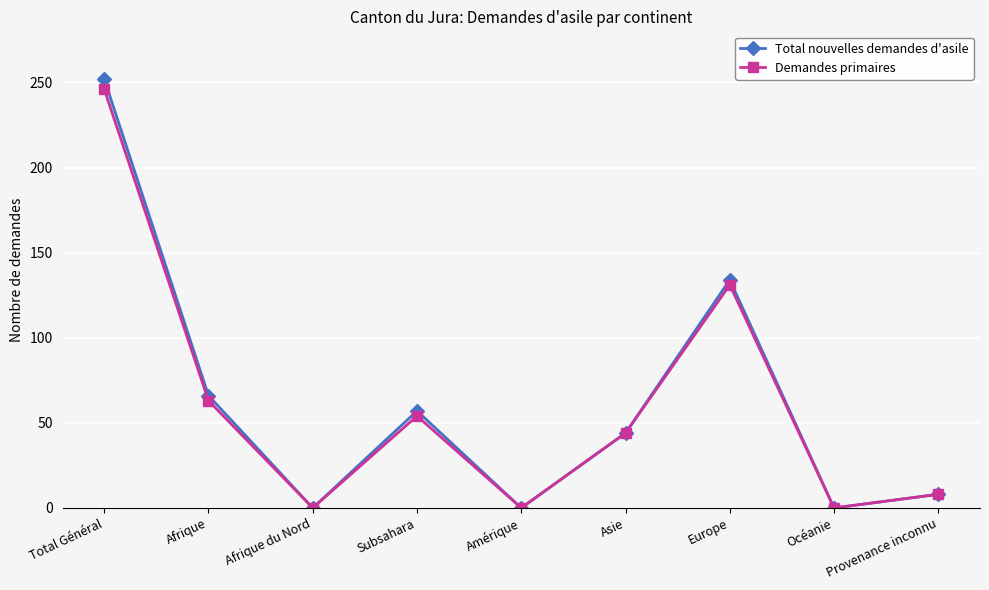

The value of Demandes primaires at Océanie is 0. True or false?

True